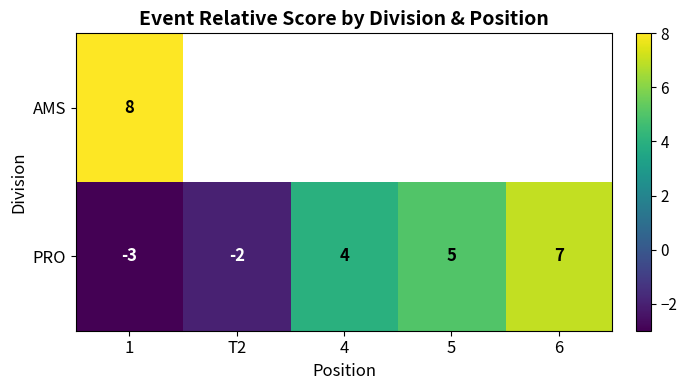

List the labels in order of PRO value, largest first.

6, 5, 4, T2, 1